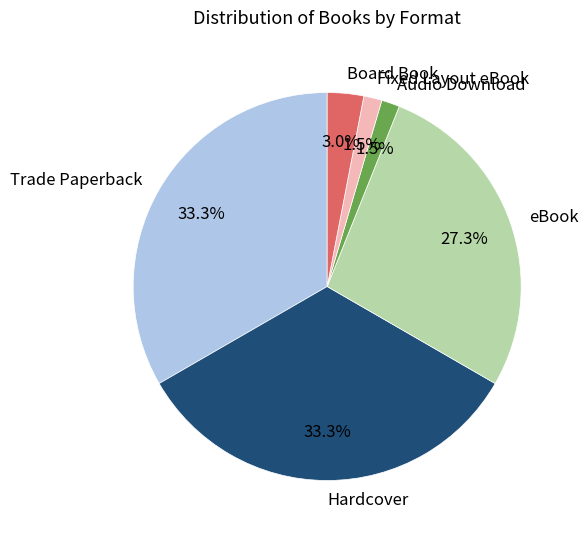

What percentage is the Trade Paperback slice, to the nearest percent?

33%